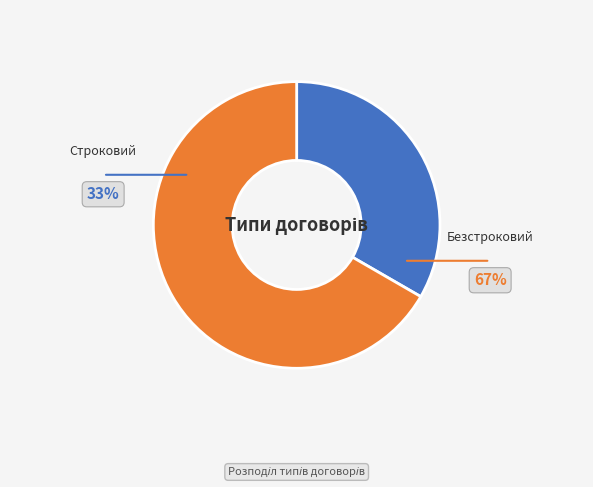

True or false: Безстроковий accounts for 58% of the total.

False